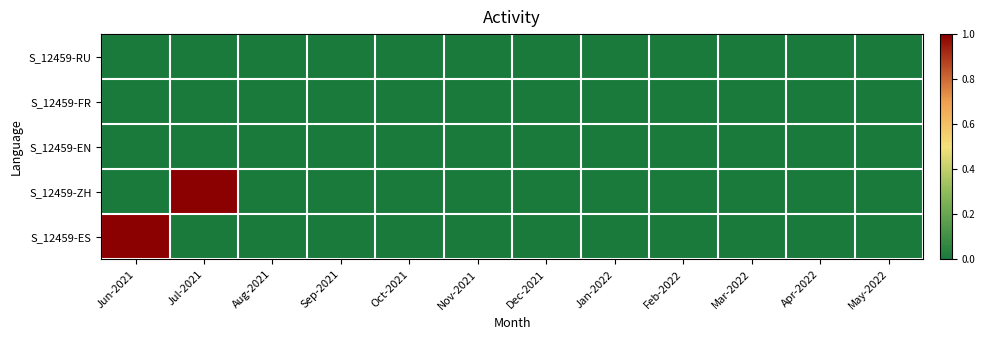

Reading left to right, extract all data points from this chart.

S_12459-RU: Jun-2021=0	Jul-2021=0	Aug-2021=0	Sep-2021=0	Oct-2021=0	Nov-2021=0	Dec-2021=0	Jan-2022=0	Feb-2022=0	Mar-2022=0	Apr-2022=0	May-2022=0
S_12459-FR: Jun-2021=0	Jul-2021=0	Aug-2021=0	Sep-2021=0	Oct-2021=0	Nov-2021=0	Dec-2021=0	Jan-2022=0	Feb-2022=0	Mar-2022=0	Apr-2022=0	May-2022=0
S_12459-EN: Jun-2021=0	Jul-2021=0	Aug-2021=0	Sep-2021=0	Oct-2021=0	Nov-2021=0	Dec-2021=0	Jan-2022=0	Feb-2022=0	Mar-2022=0	Apr-2022=0	May-2022=0
S_12459-ZH: Jun-2021=0	Jul-2021=1	Aug-2021=0	Sep-2021=0	Oct-2021=0	Nov-2021=0	Dec-2021=0	Jan-2022=0	Feb-2022=0	Mar-2022=0	Apr-2022=0	May-2022=0
S_12459-ES: Jun-2021=1	Jul-2021=0	Aug-2021=0	Sep-2021=0	Oct-2021=0	Nov-2021=0	Dec-2021=0	Jan-2022=0	Feb-2022=0	Mar-2022=0	Apr-2022=0	May-2022=0